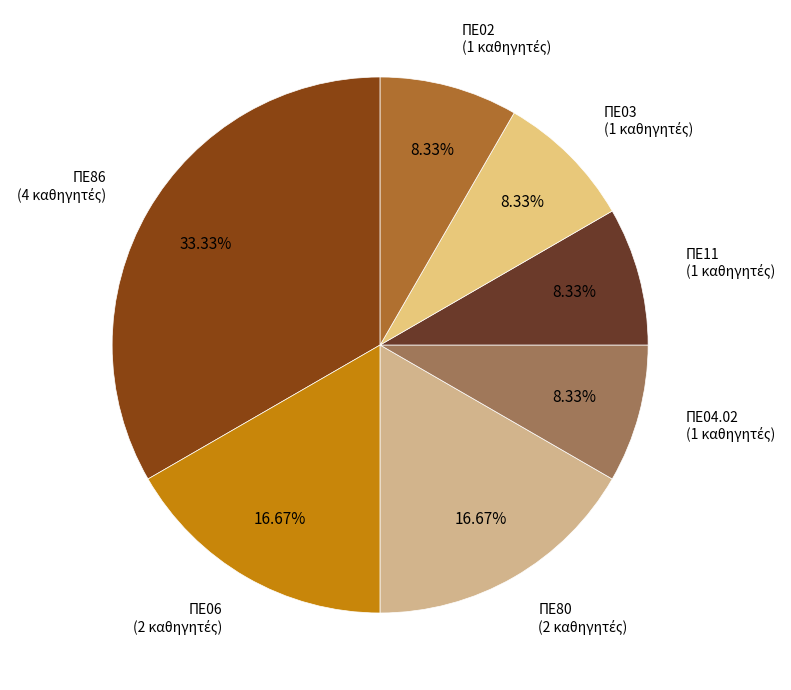

Which slice is the largest?

ΠΕ86